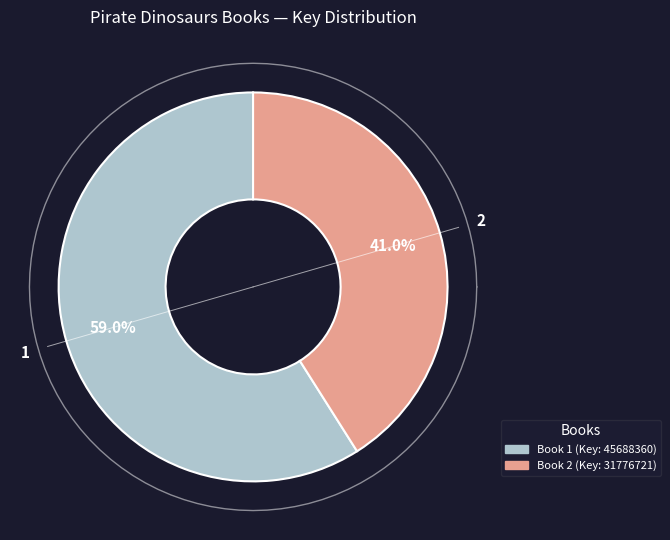

What is the change in value from Captain Flinn and the Pirate Dinosaurs: Missing Treasure to Captain Flinn and the Pirate Dinosaurs?

-13911639